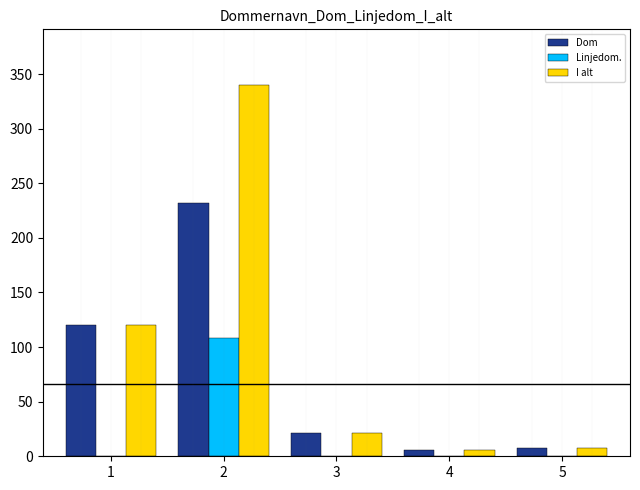

Which series has the widest spread of values?

I alt